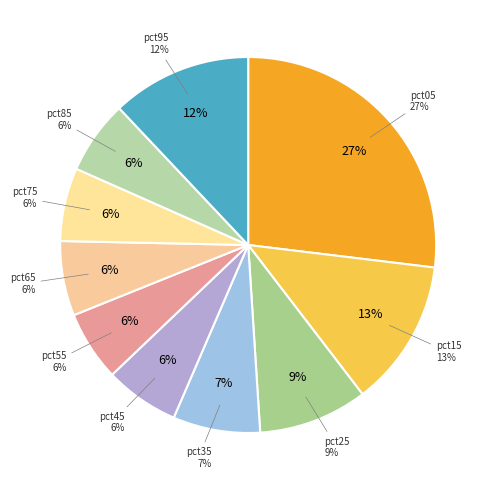

Which category has the smallest portion of the pie?

pct55